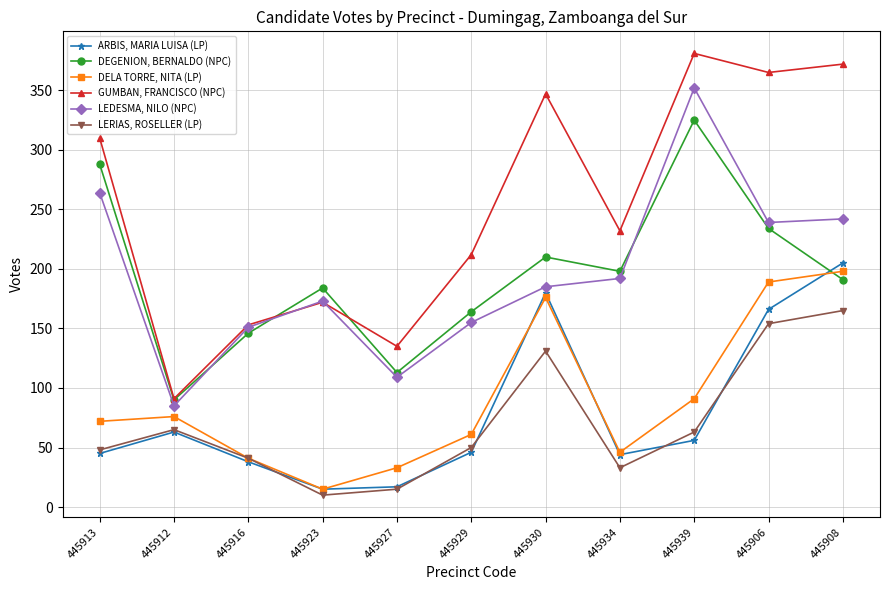

True or false: ARBIS, MARIA LUISA (LP) and LERIAS, ROSELLER (LP) cross at least once.

True